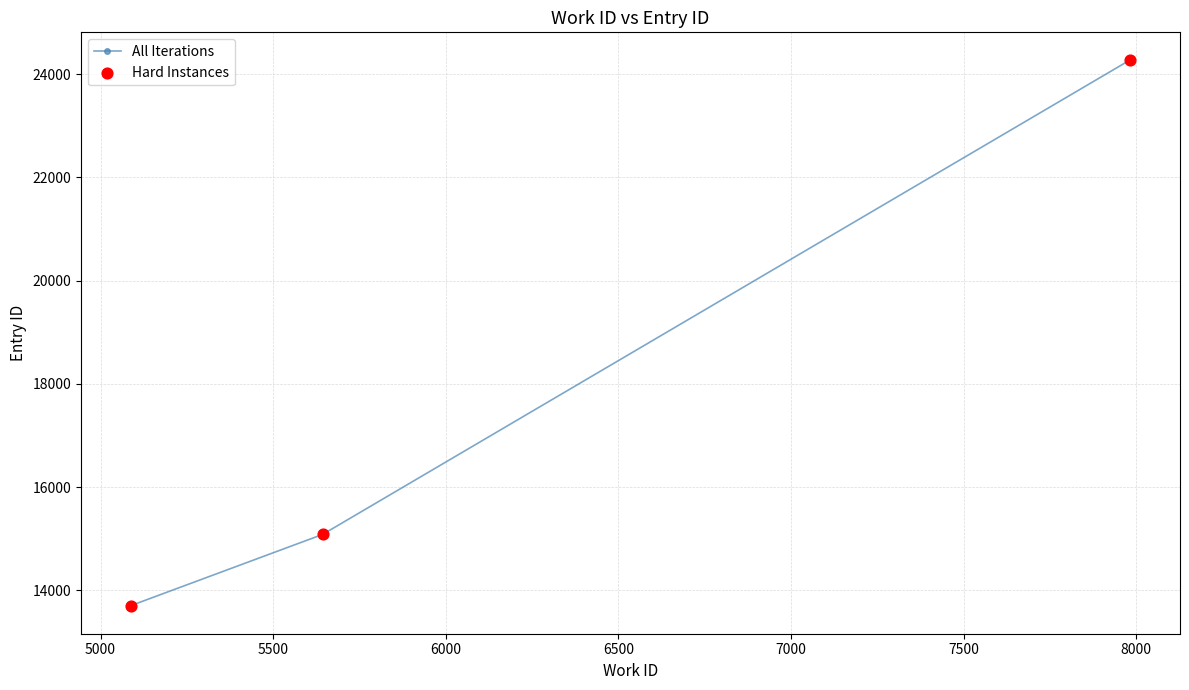

What is the change in value from 5088 to 7982?

+10572